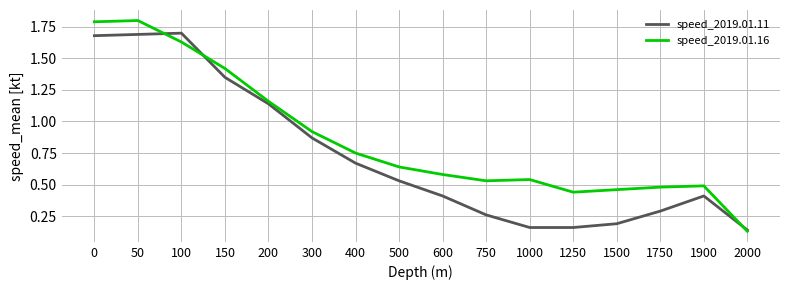

List the series in order of their peak value, highest first.

speed_2019.01.16, speed_2019.01.11